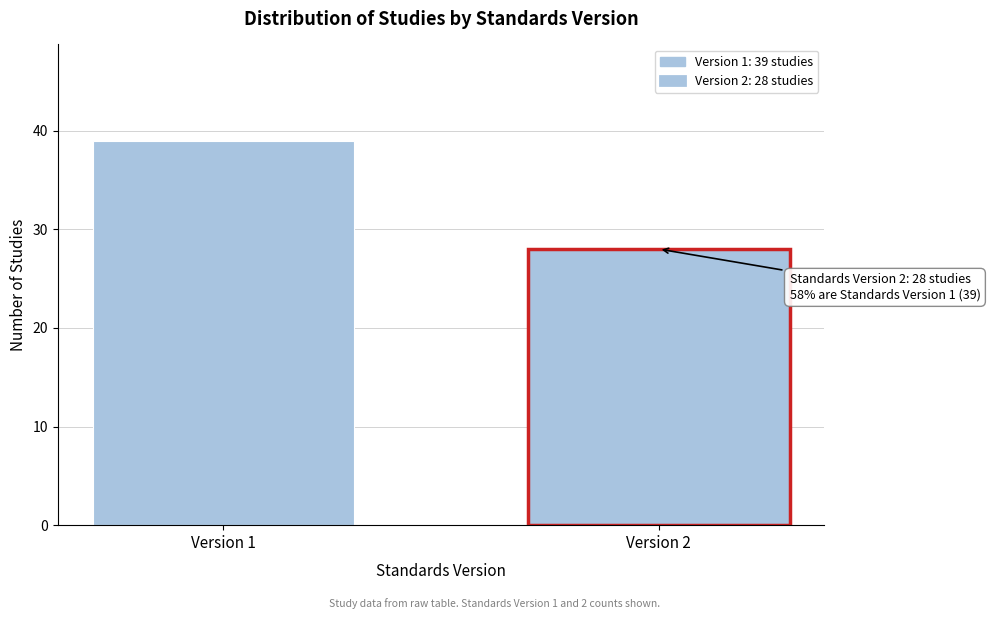

Reading left to right, what are all the values shown in this chart?

Version 1=39	Version 2=28